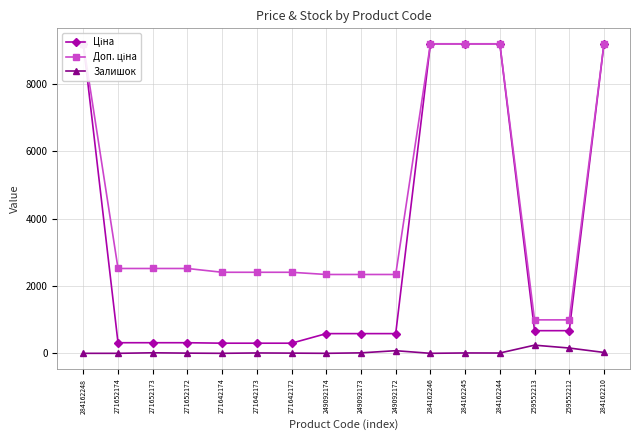

Reading left to right, what are all the values shown in this chart?

Ціна: 284162248=9185.1	271652174=314.7	271652173=314.7	271652172=314.7	271642174=300.6	271642173=300.6	271642172=300.6	249092174=584.9	249092173=584.9	249092172=584.9	284162246=9185.1	284162245=9185.1	284162244=9185.1	259552213=672.1	259552212=672.1	284162210=9185.1
Доп. ціна: 284162248=9185.1	271652174=2517.5	271652173=2517.5	271652172=2517.5	271642174=2405.2	271642173=2405.2	271642172=2405.2	249092174=2339.7	249092173=2339.7	249092172=2339.7	284162246=9185.1	284162245=9185.1	284162244=9185.1	259552213=992.7	259552212=992.7	284162210=9185.1
Залишок: 284162248=0.0	271652174=0.0	271652173=16.0	271652172=6.0	271642174=0.0	271642173=11.0	271642172=6.0	249092174=0.0	249092173=14.0	249092172=78.0	284162246=0.0	284162245=11.0	284162244=9.0	259552213=242.0	259552212=157.0	284162210=26.0